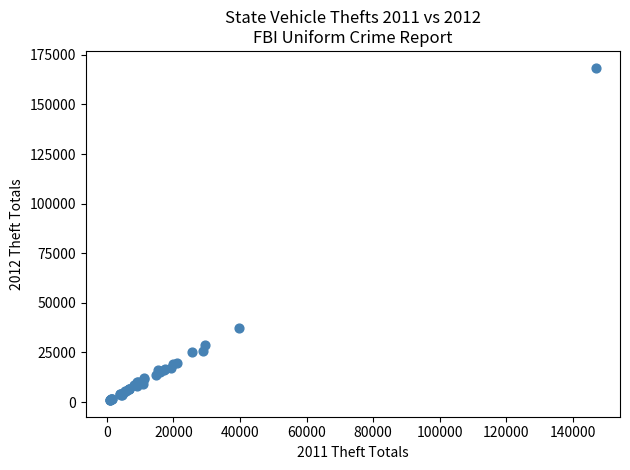

What Y value in the scatter plot is closest to 84801?

37330